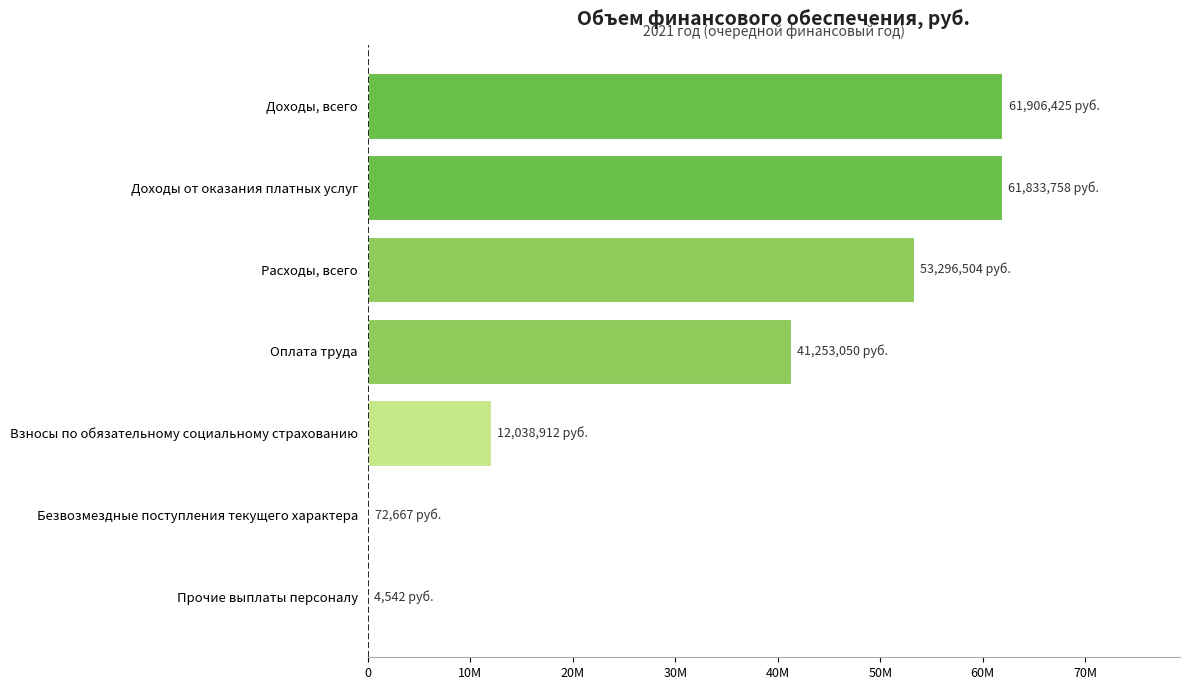

Are the bars horizontal?

Yes